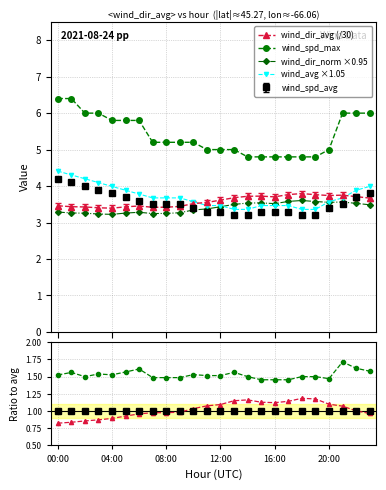

Where is the first local maximum for wind_dir_norm ×0.95?

6